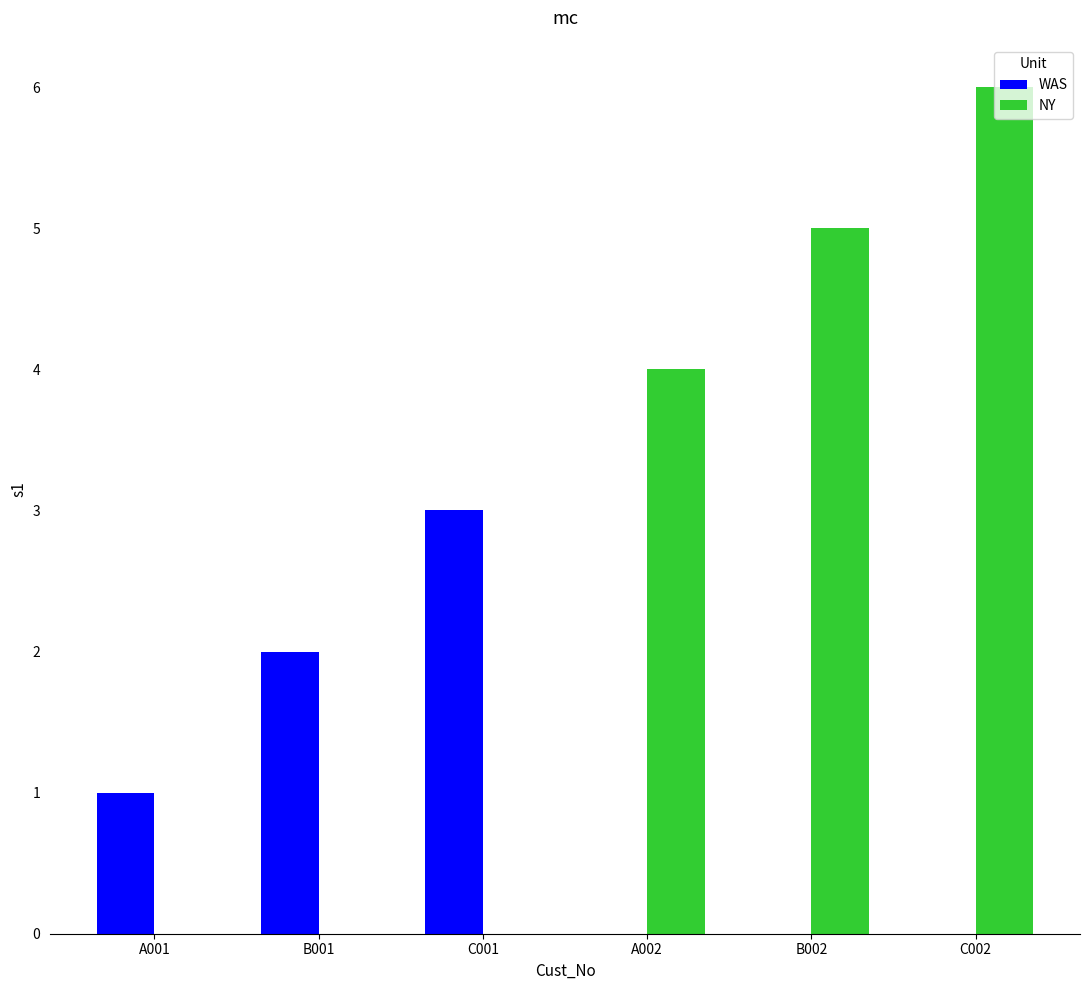

What is the sum of all NY values?

15